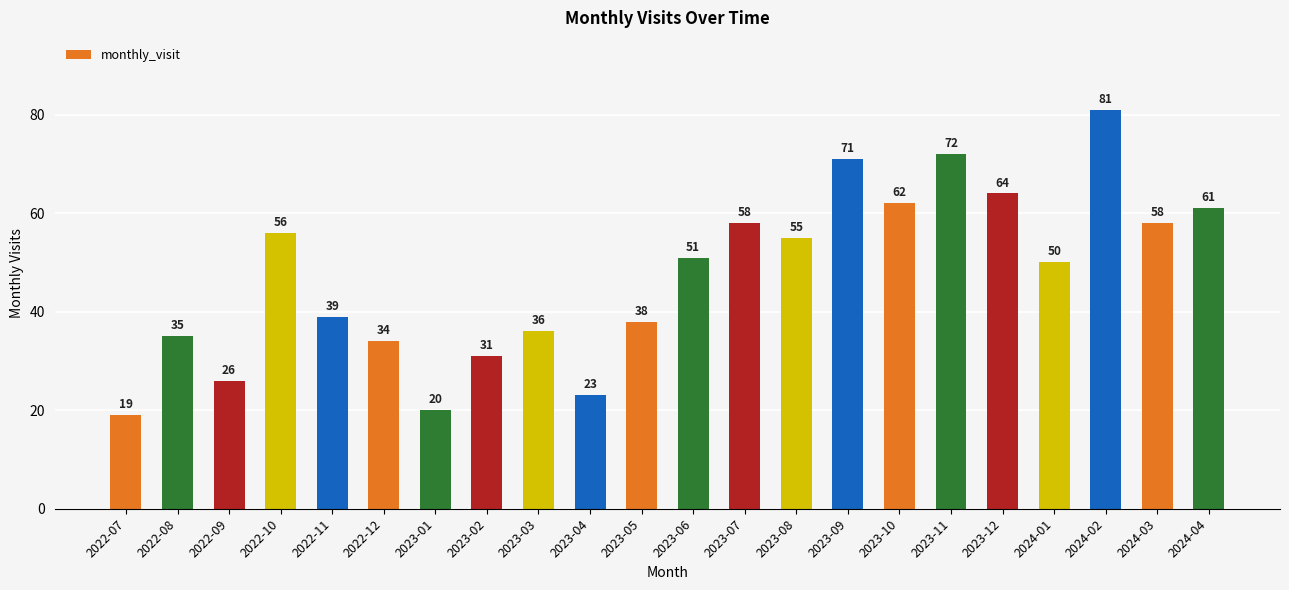

What is the change in value from 2022-09 to 2024-01?

+24